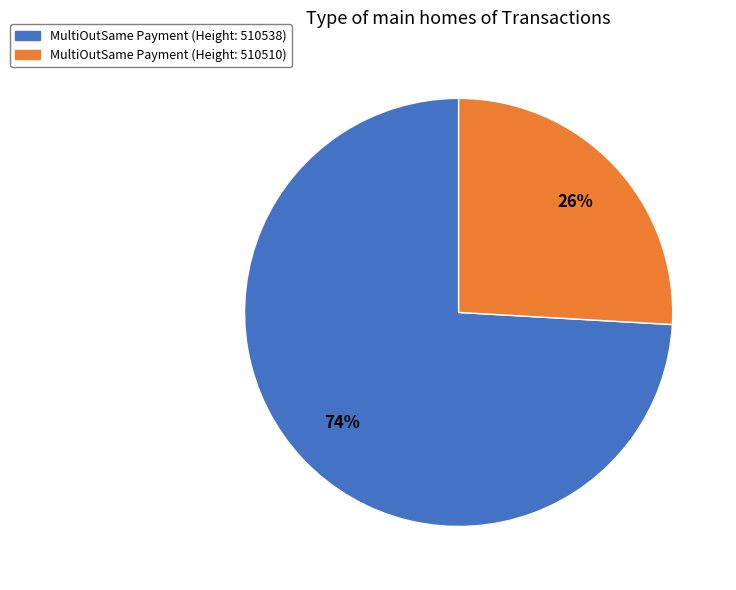

How many slices are in this pie chart?

2